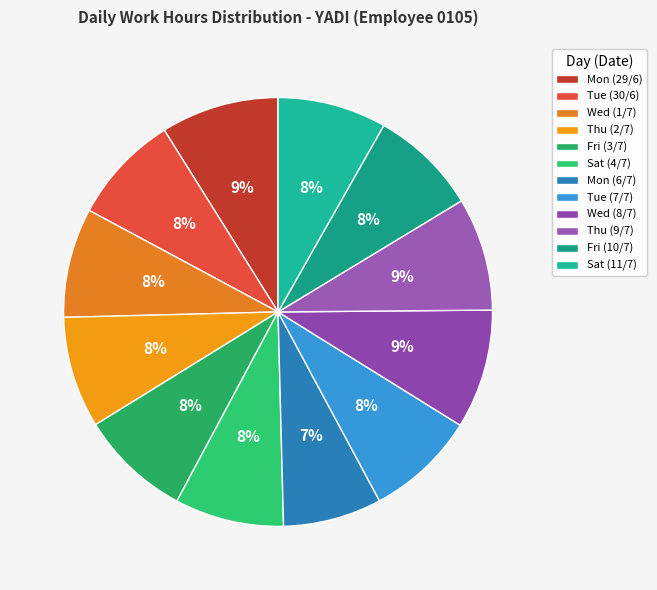

To the nearest percent, what is the difference between the Mon (6/7) and Fri (3/7) slice percentages?

1%